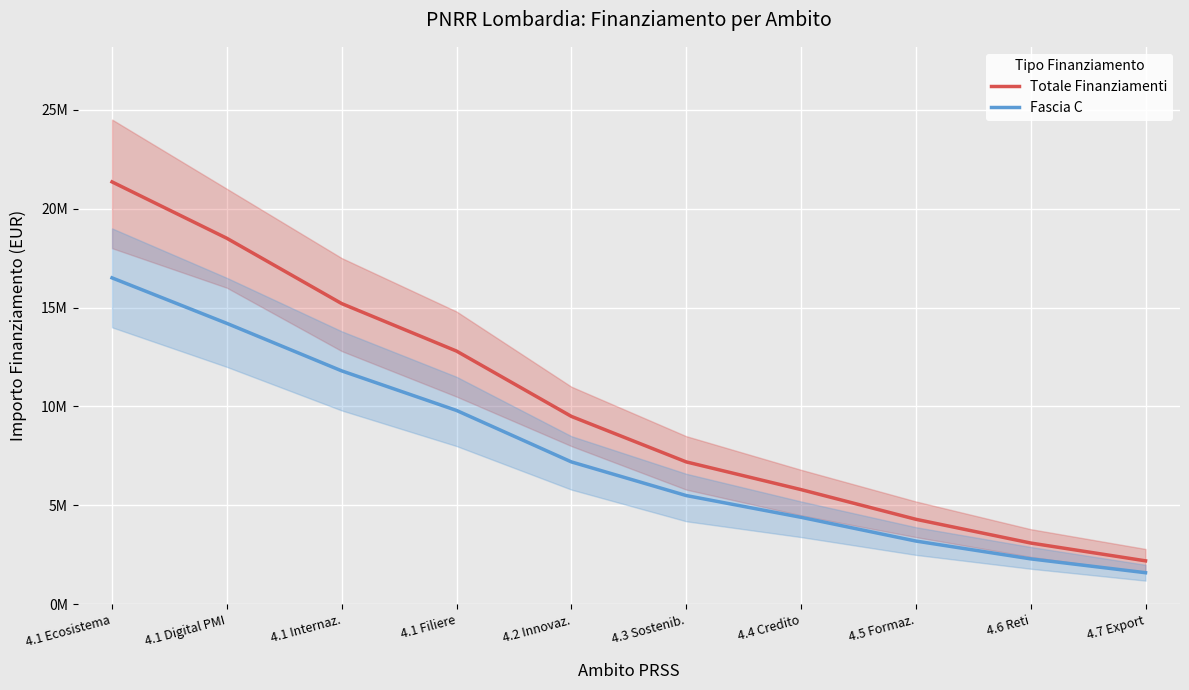

At which label does Fascia C reach its minimum?

4.7 Export